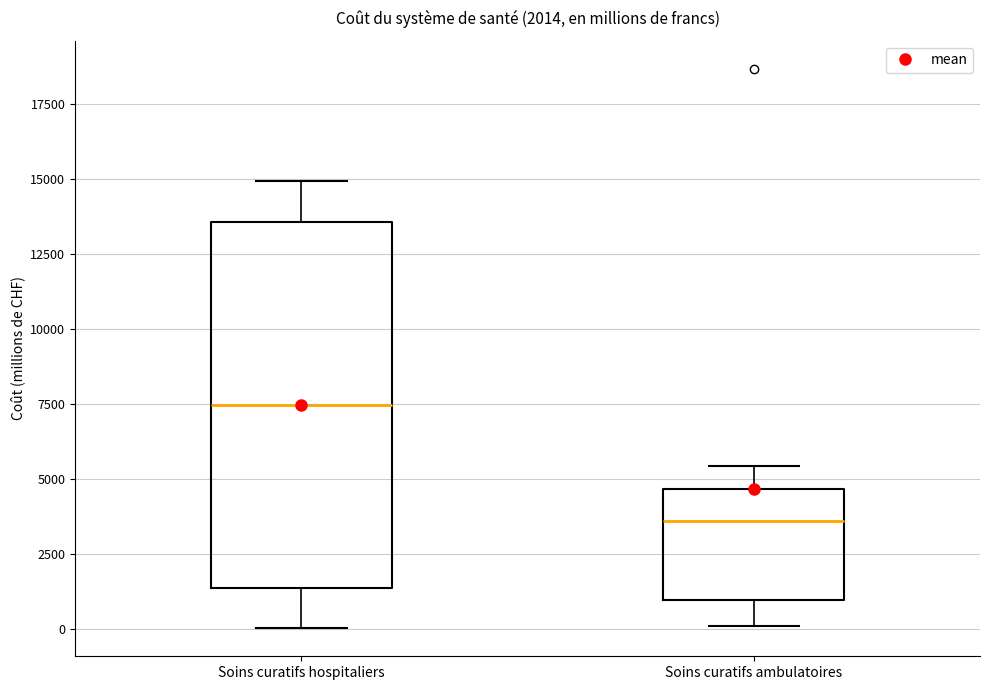

Comparing the boxes themselves (not the whiskers), which one is the tallest?

Soins curatifs hospitaliers